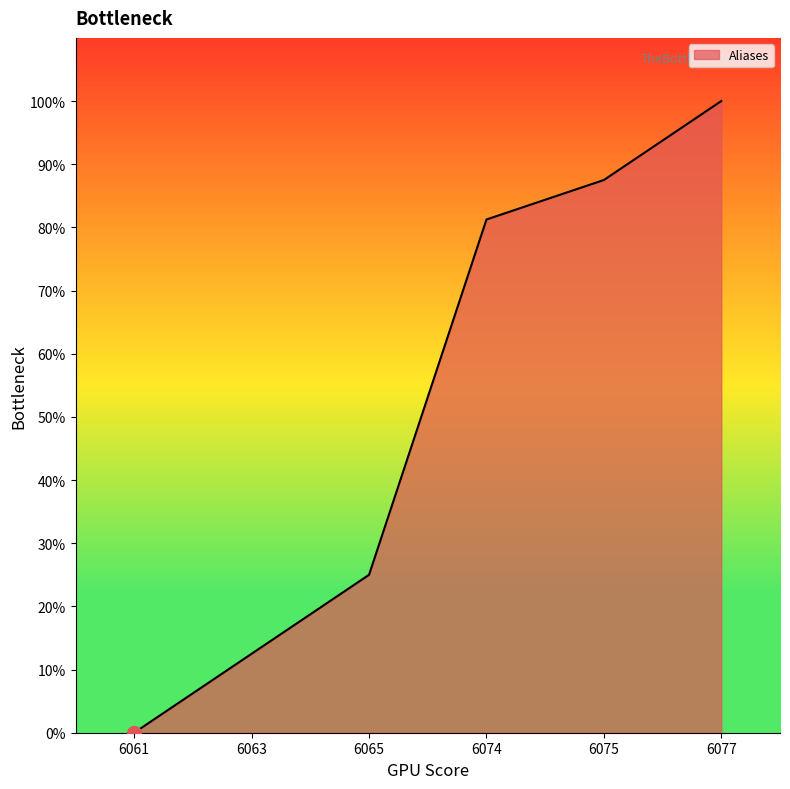

How many lines are shown in the chart?

1